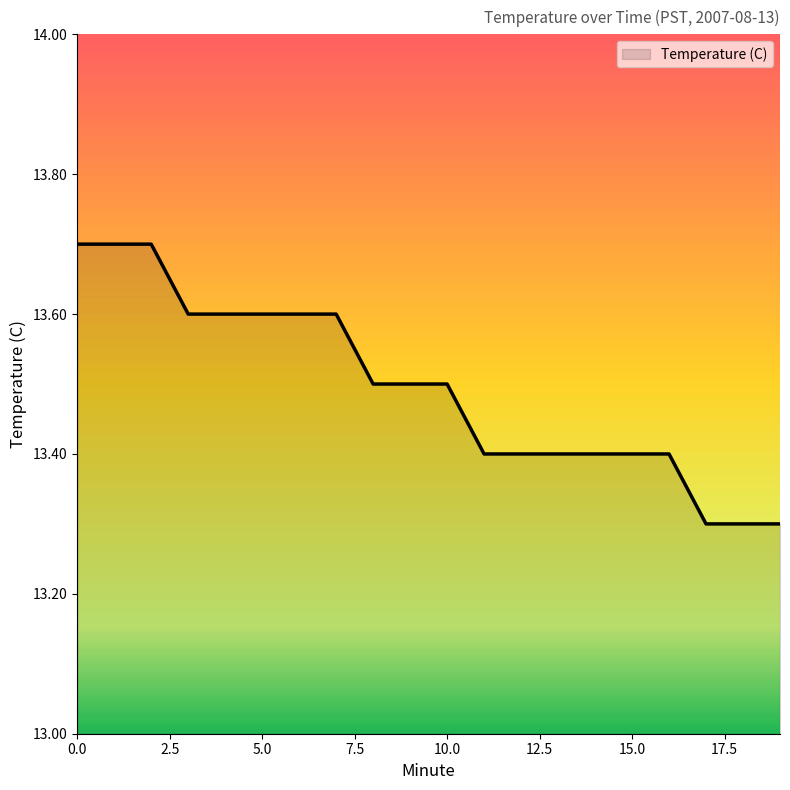

How many lines are shown in the chart?

1